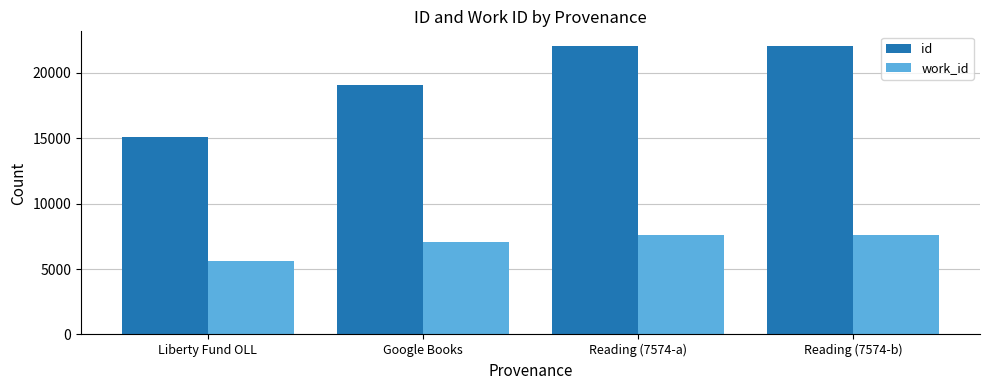

What is the highest value of the work_id series?

7574